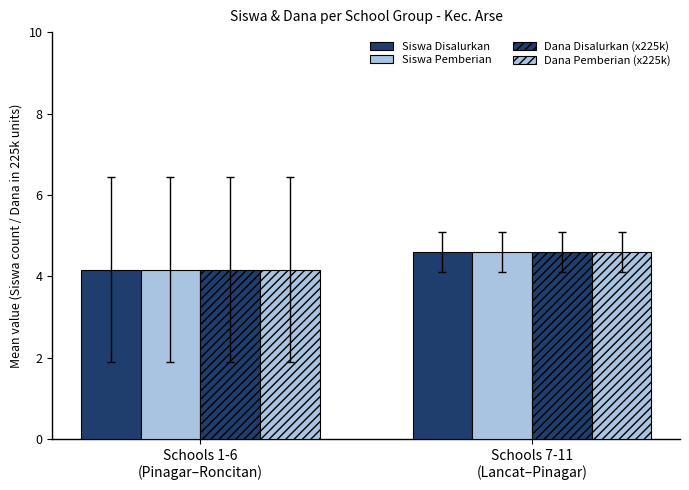

Is it true that Siswa Disalurkan equals 7.0 at Schools 1-6
(Pinagar–Roncitan)?

False